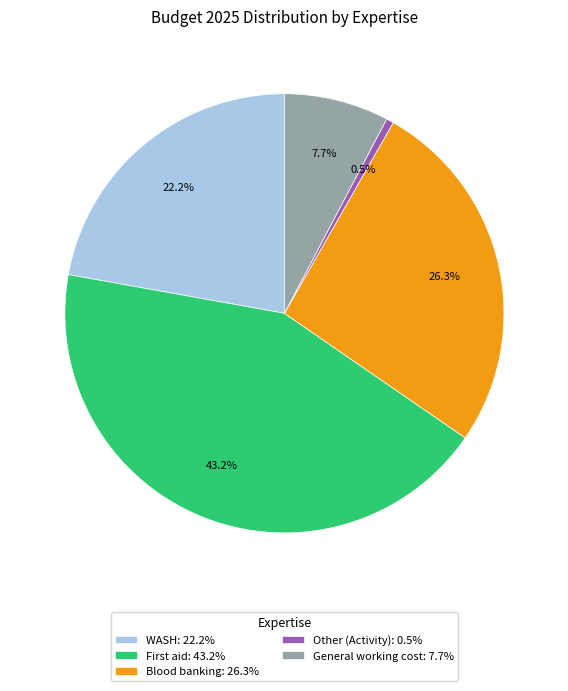

How many slices are in this pie chart?

5